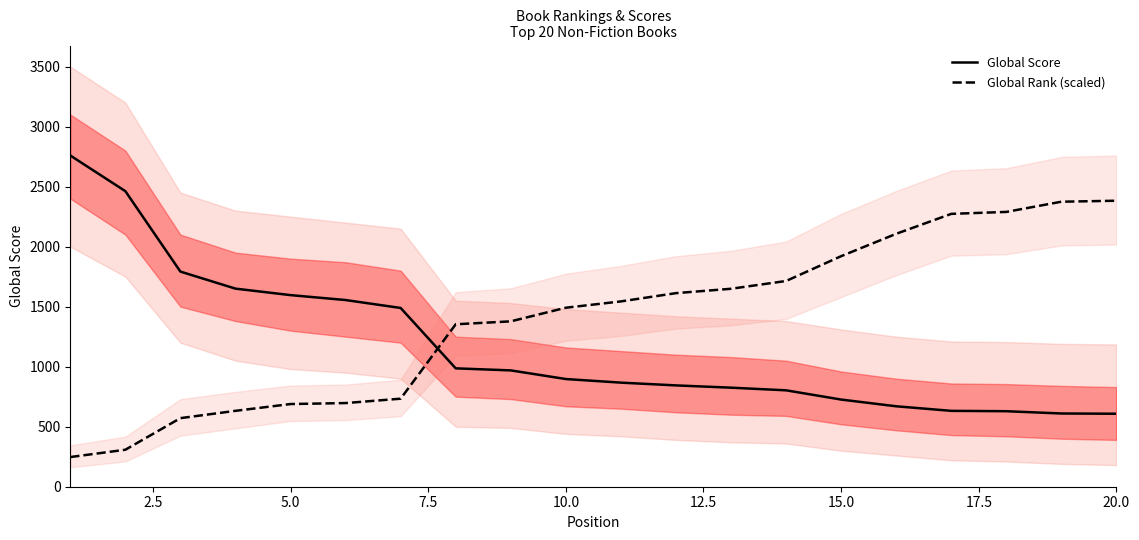

How many intersections are there between Global Rank (scaled) and Global Score?

1